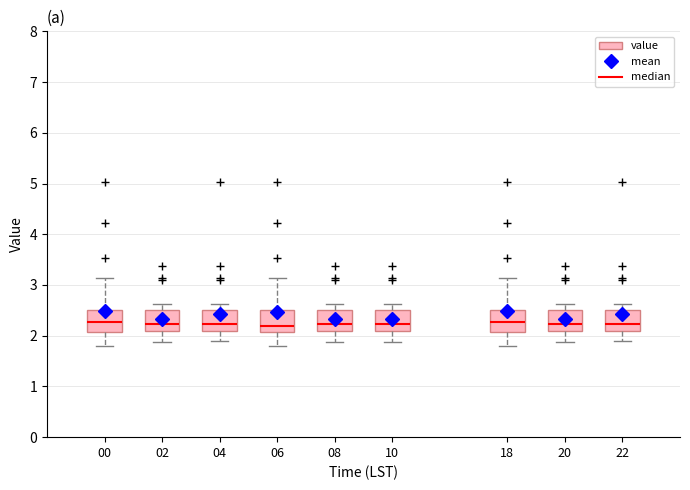

Reading left to right, read every box against the y-axis: the position of its median line, the range the box covers, and the ends of its whiskers. The values are not printed on the chart, so give them approximately, as read against the axis.

00: median 2.3, box 2.1 to 2.5, whiskers 1.8 to 3.1
02: median 2.2, box 2.1 to 2.5, whiskers 1.9 to 2.6
04: median 2.2, box 2.1 to 2.5, whiskers 1.9 to 2.6
06: median 2.2, box 2.1 to 2.5, whiskers 1.8 to 3.1
08: median 2.2, box 2.1 to 2.5, whiskers 1.9 to 2.6
10: median 2.2, box 2.1 to 2.5, whiskers 1.9 to 2.6
18: median 2.3, box 2.1 to 2.5, whiskers 1.8 to 3.1
20: median 2.2, box 2.1 to 2.5, whiskers 1.9 to 2.6
22: median 2.2, box 2.1 to 2.5, whiskers 1.9 to 2.6